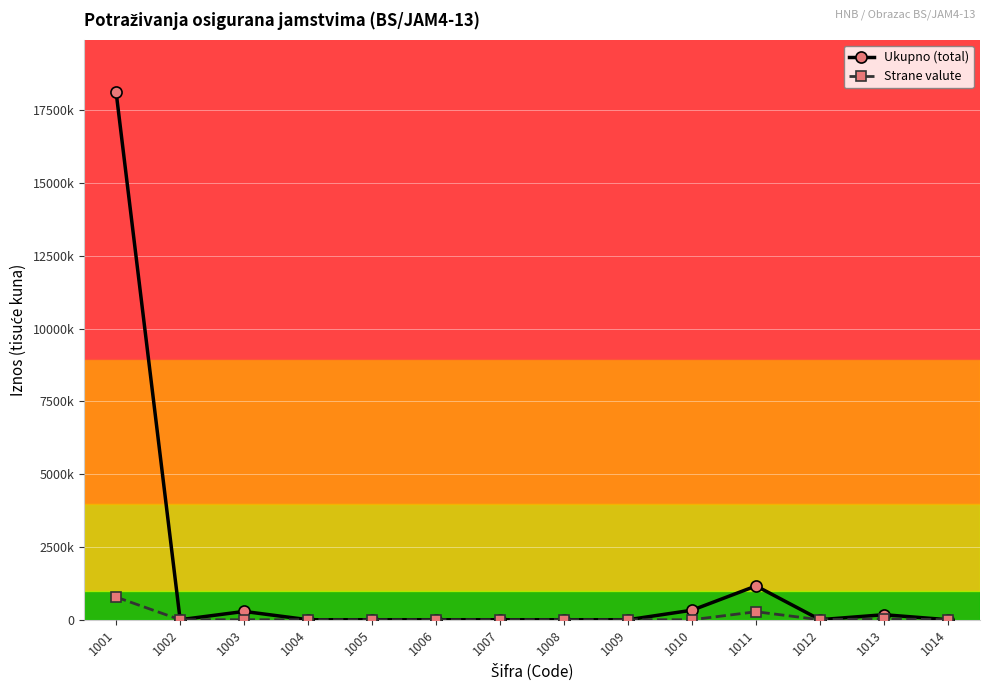

Is this an area chart (filled region under the line)?

No